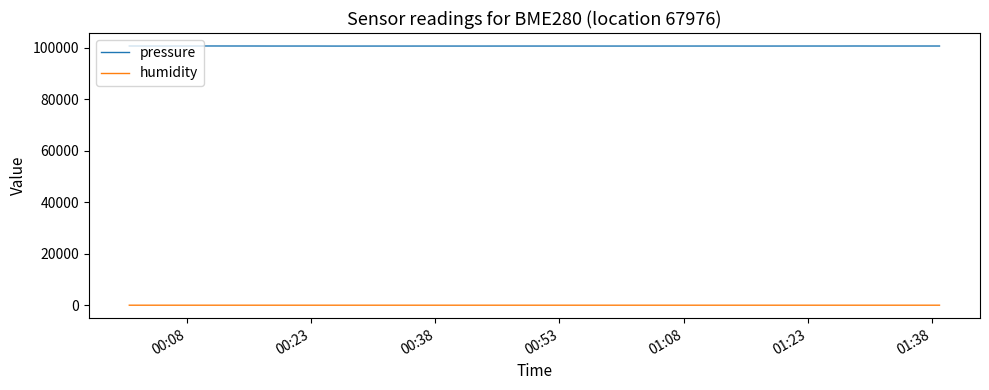

What is the greatest value displayed?

100639.9